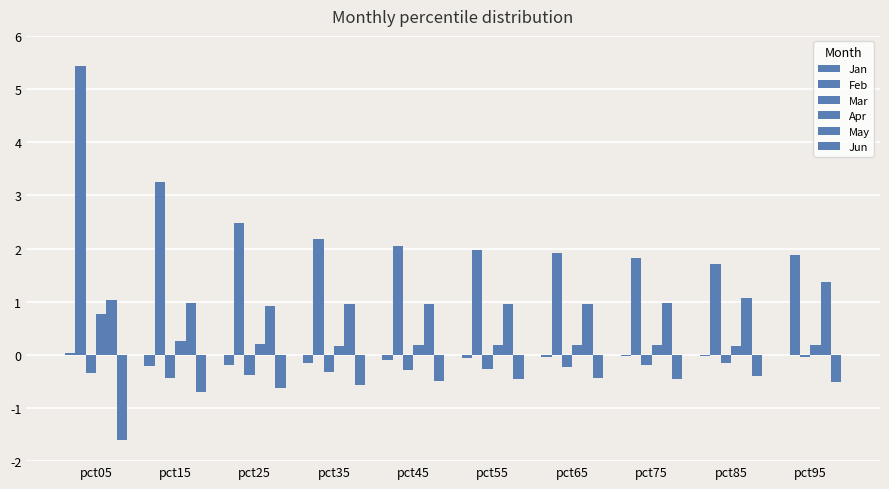

Is it true that May equals 1.0 at pct45?

True